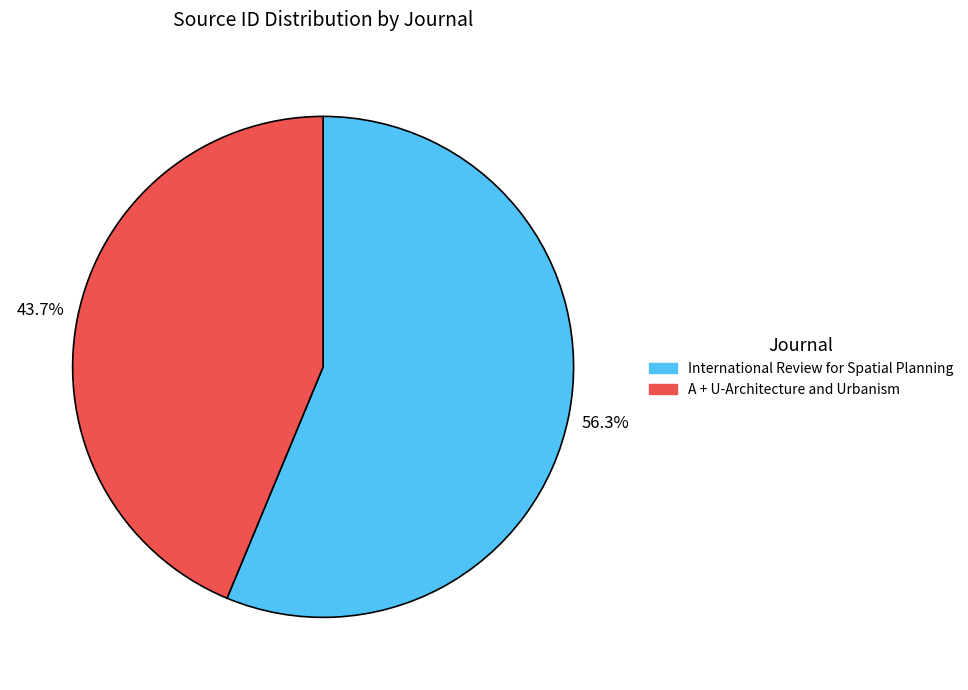

To the nearest percent, what is the difference between the largest and smallest slice percentages?

13%